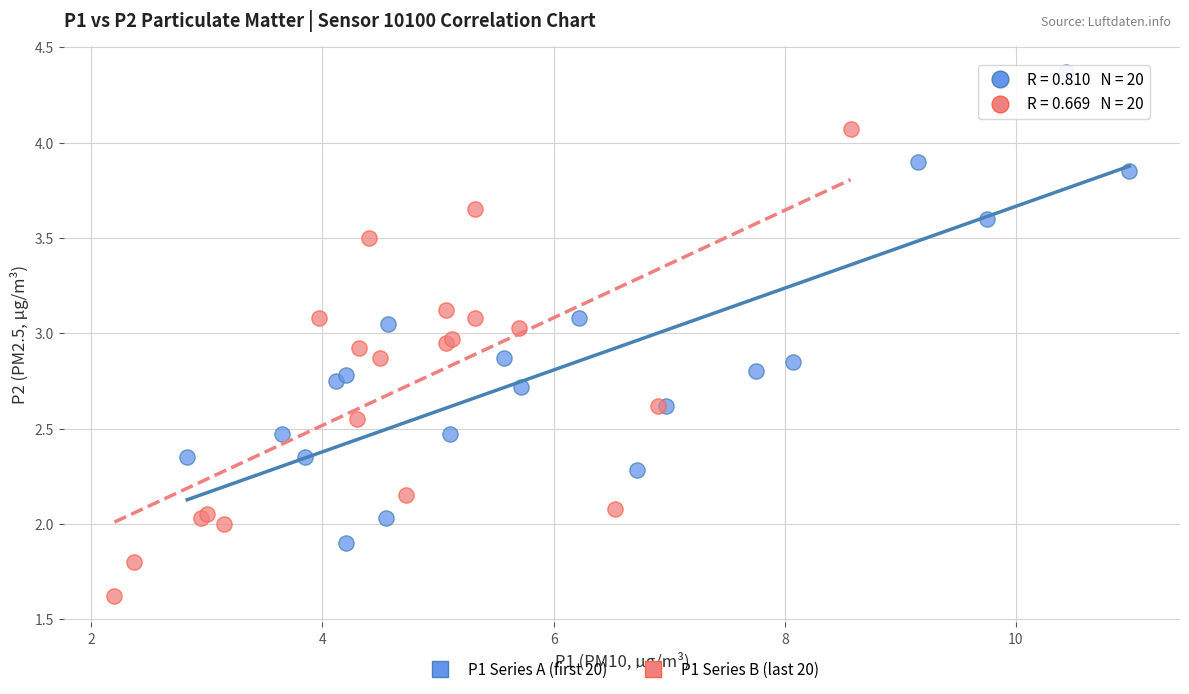

Which series contains the highest Y value?

P1 Series A (first 20)